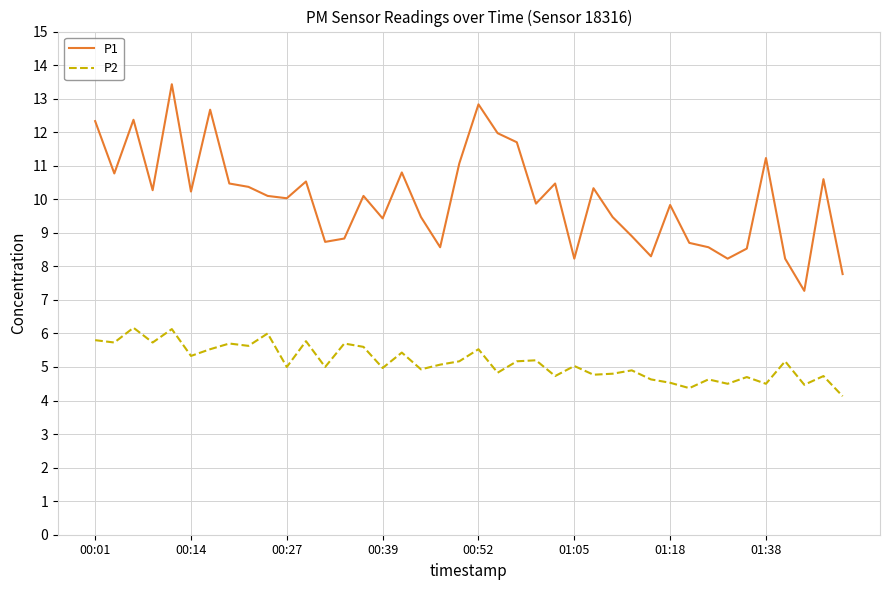

What is the highest value of the P2 series?

6.2